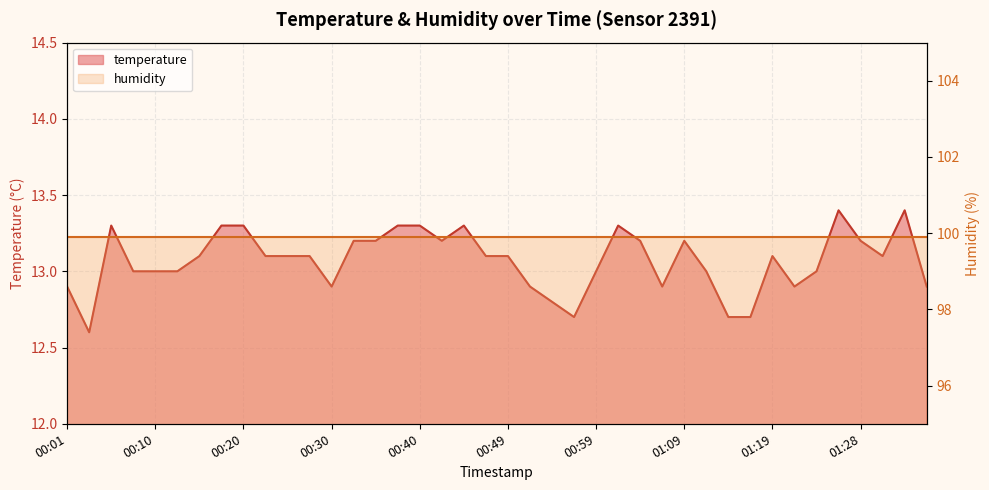

At which category does the chart reach its minimum across all series?

00:03